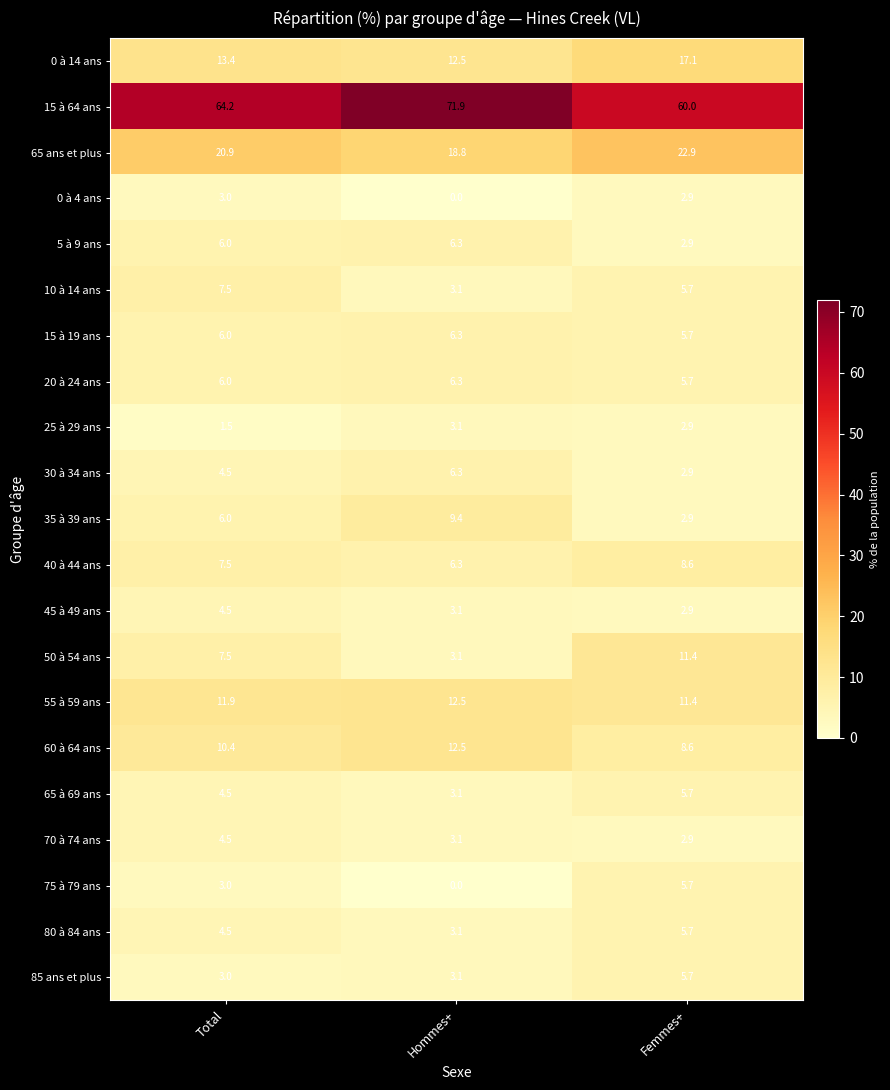

Rank the categories by 10 à 14 ans value from lowest to highest.

Hommes+, Femmes+, Total